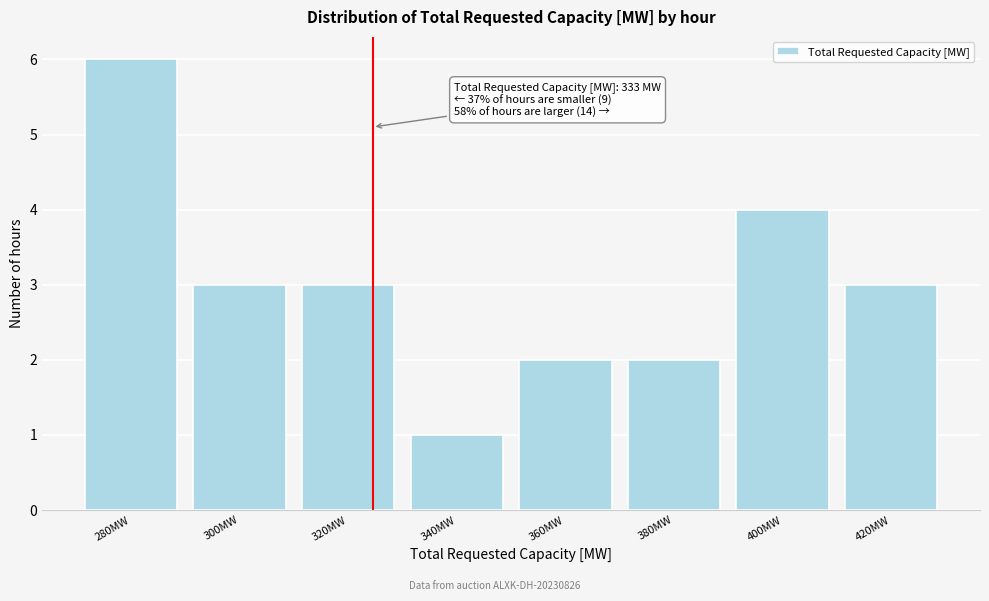

Reading left to right, transcribe all the data shown in this chart.

280MW=6	300MW=3	320MW=3	340MW=1	360MW=2	380MW=2	400MW=4	420MW=3